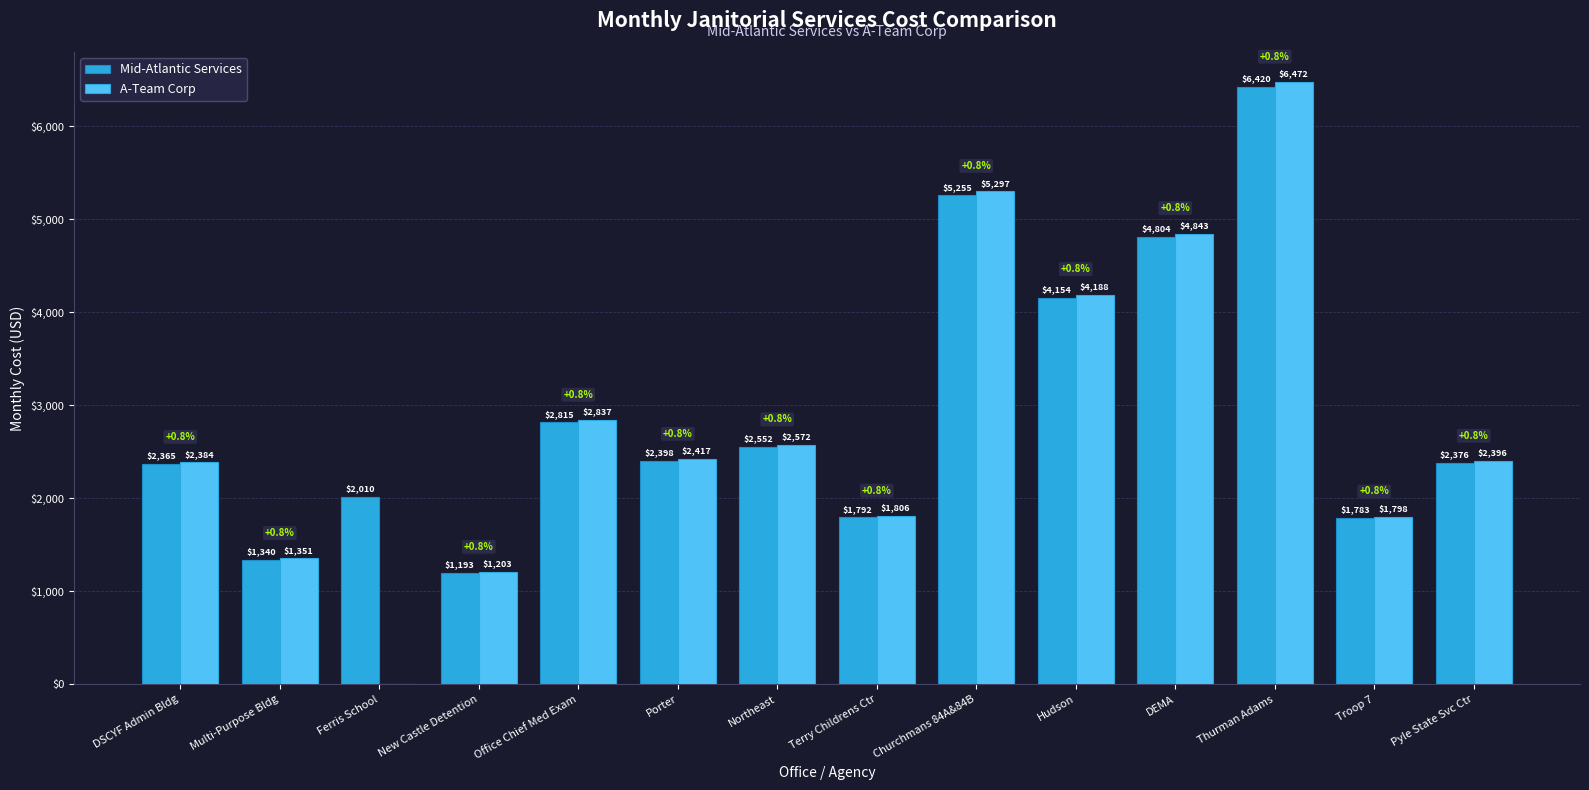

Which series changed the most between Ferris School and Hudson?

A-Team Corp